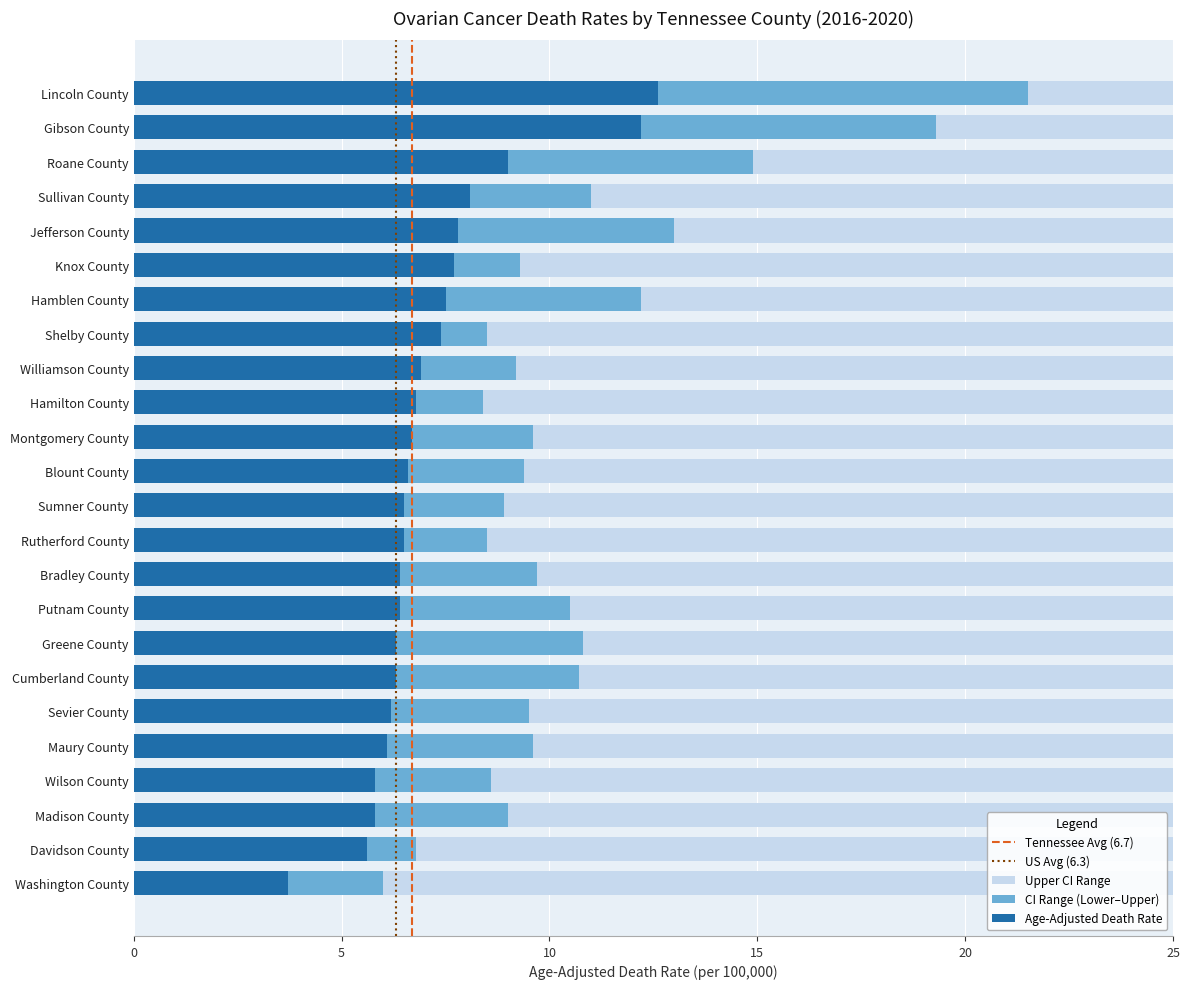

How many groups of bars are there?

24